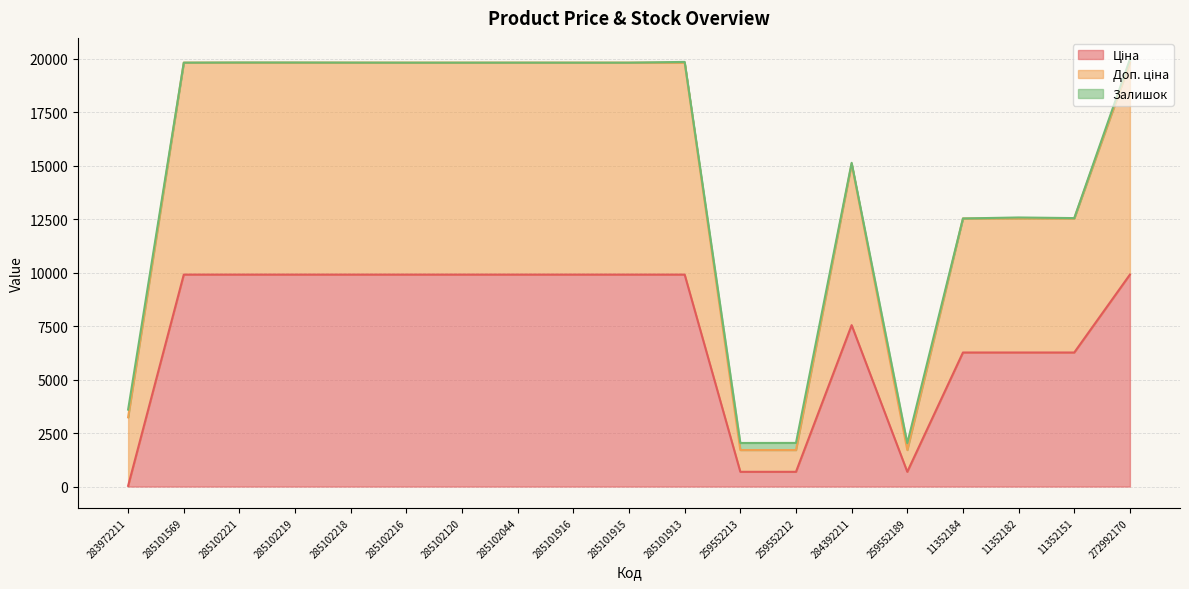

The Ціна series shows 9908.5 at 285102219. True or false?

True